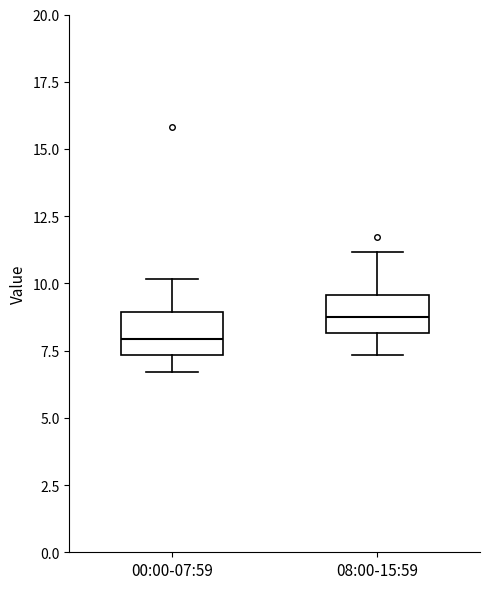

Where does the median line of the box for 00:00-07:59 sit on the y-axis? The values are not printed on the chart, so give them approximately, as read against the axis.

8.0